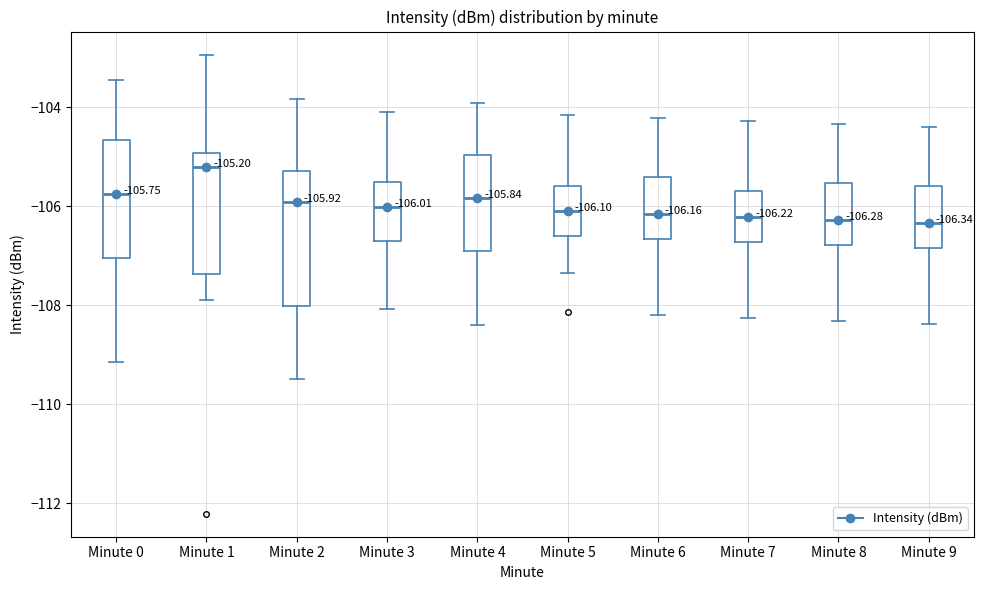

Which box is the tallest, from its lower edge to its upper edge?

Minute 2